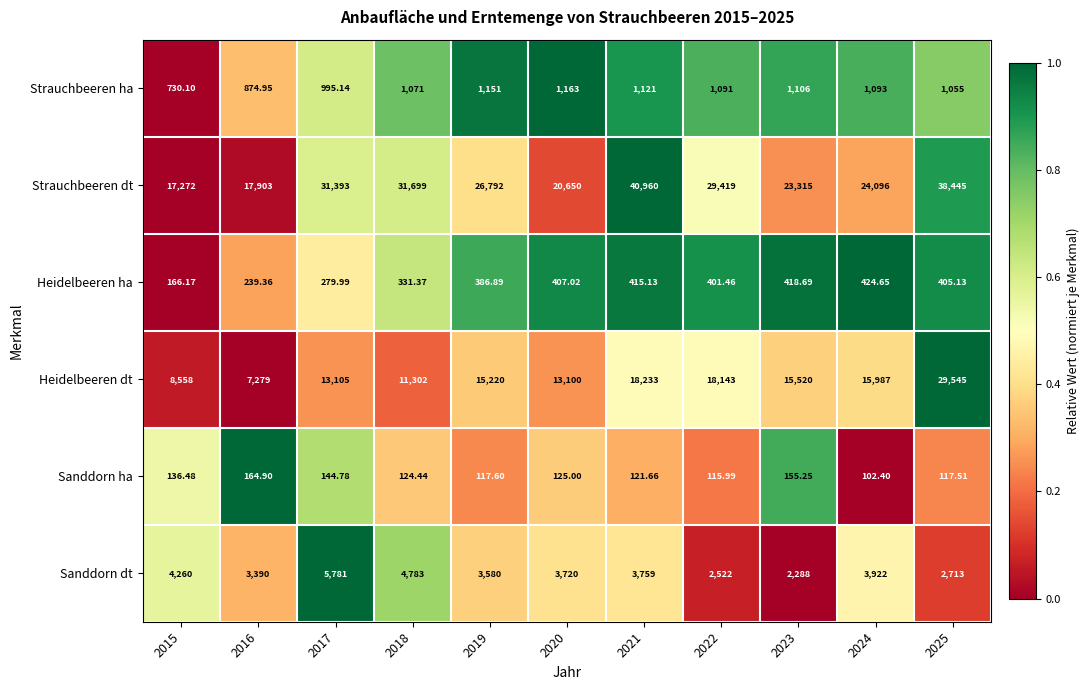

Is the value of Heidelbeeren dt at 2020 greater than the value of Strauchbeeren dt at 2024?

No